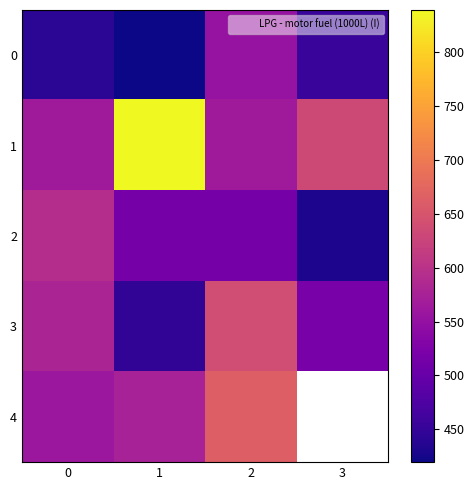

What is the sum of the 1 values at 0 and 3?

1197.8